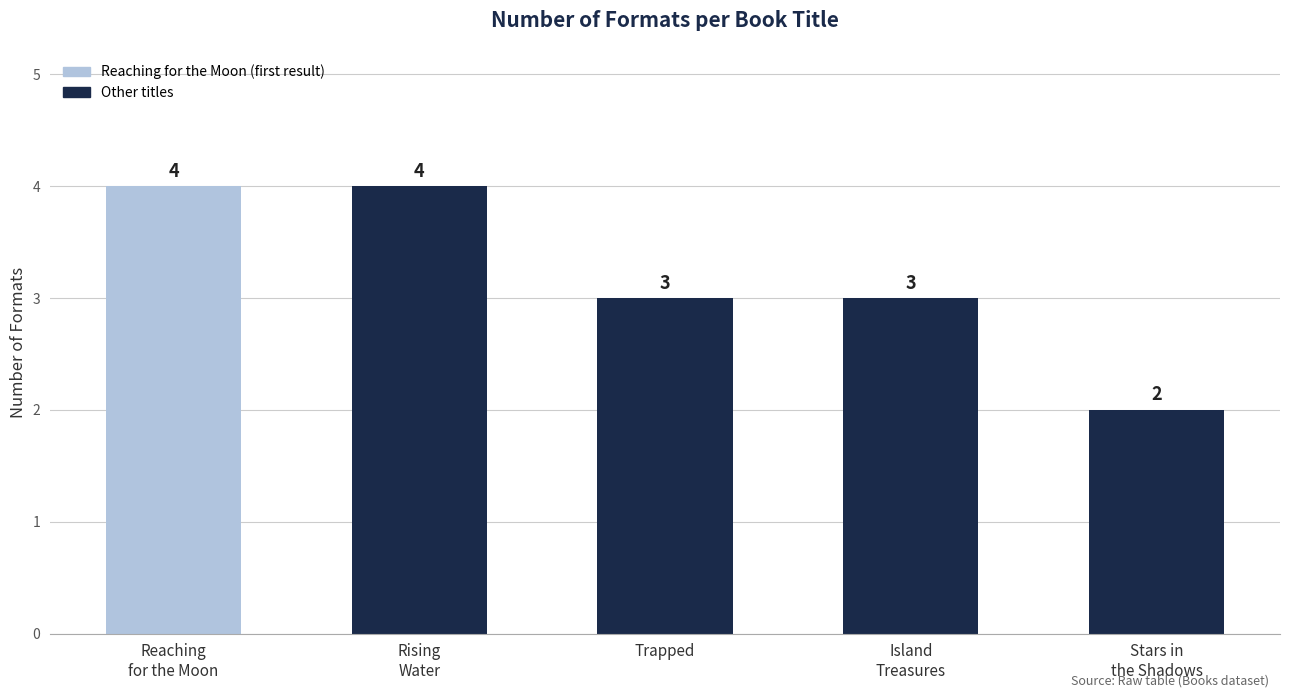

Are the bars grouped side by side (vs. stacked)?

No